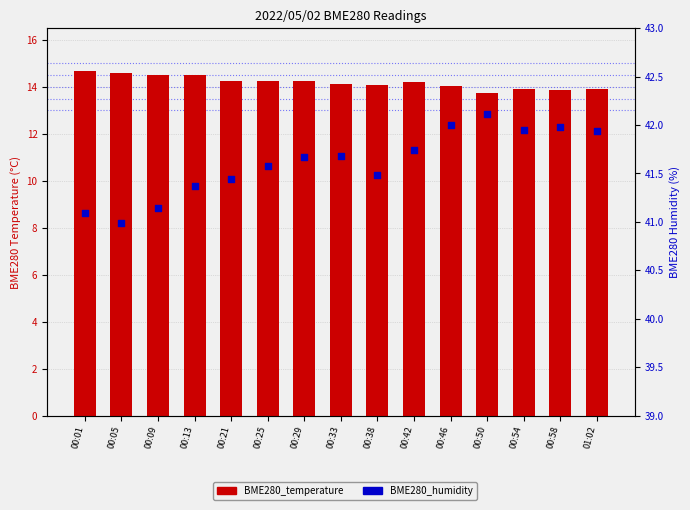

What are all the series names shown in the legend?

BME280_temperature, BME280_humidity